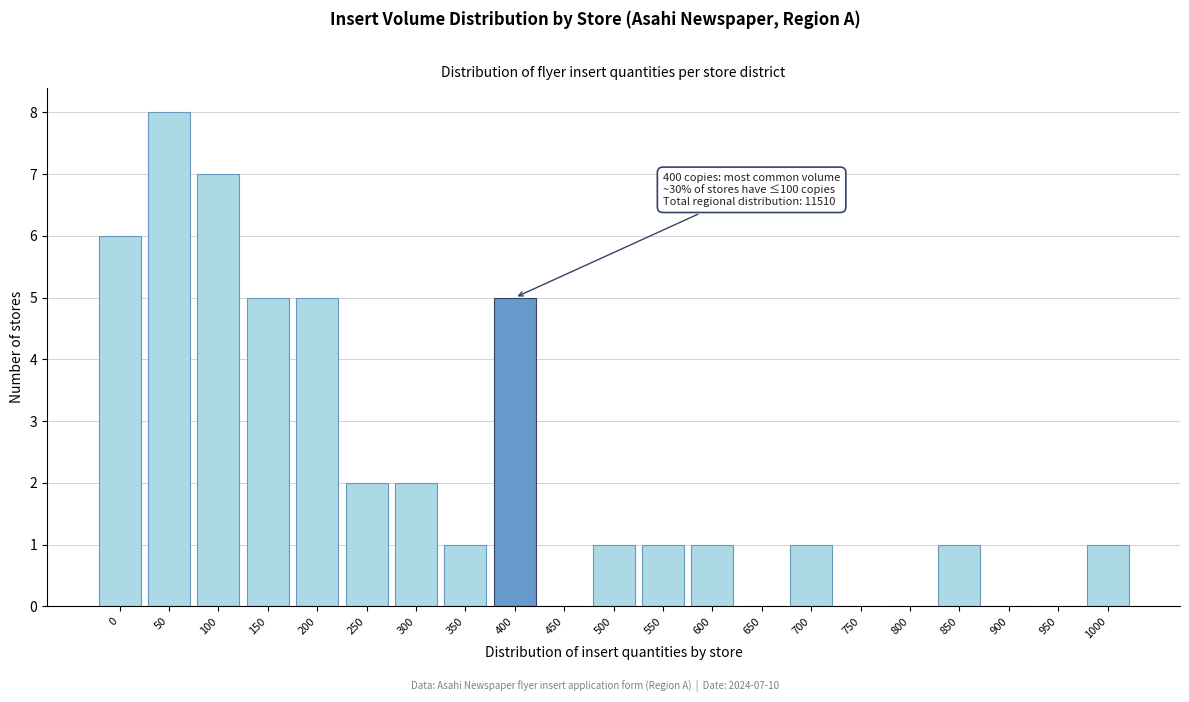

Reading left to right, transcribe all the data shown in this chart.

0=6	50=8	100=7	150=5	200=5	250=2	300=2	350=1	400=5	450=0	500=1	550=1	600=1	650=0	700=1	750=0	800=0	850=1	900=0	950=0	1000=1